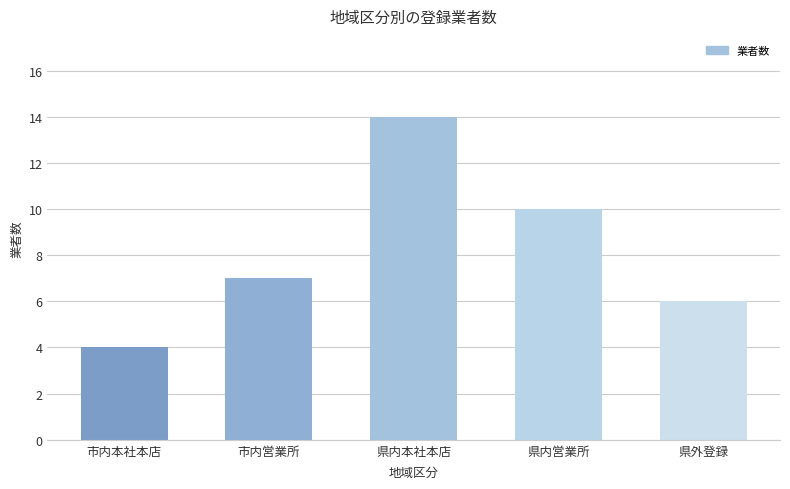

How many bars are there in total?

5